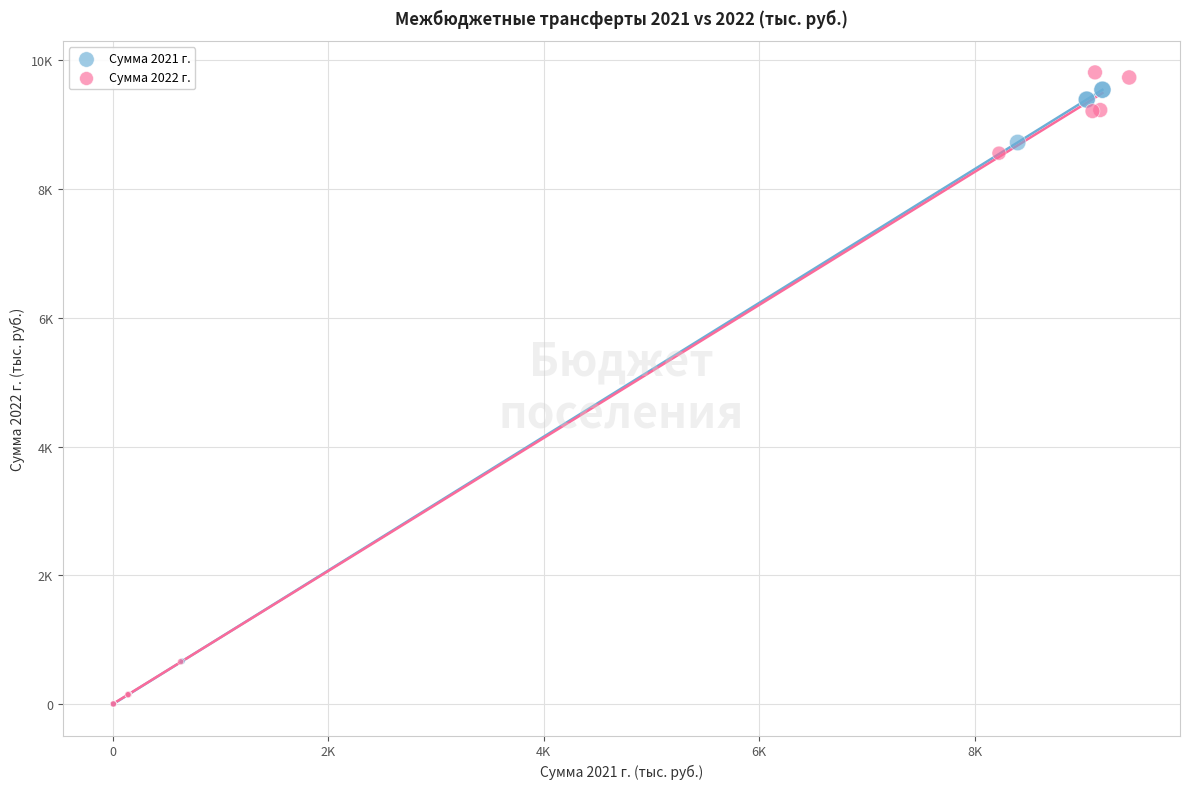

What are all the series names shown in the legend?

Сумма 2021 г., Сумма 2022 г.